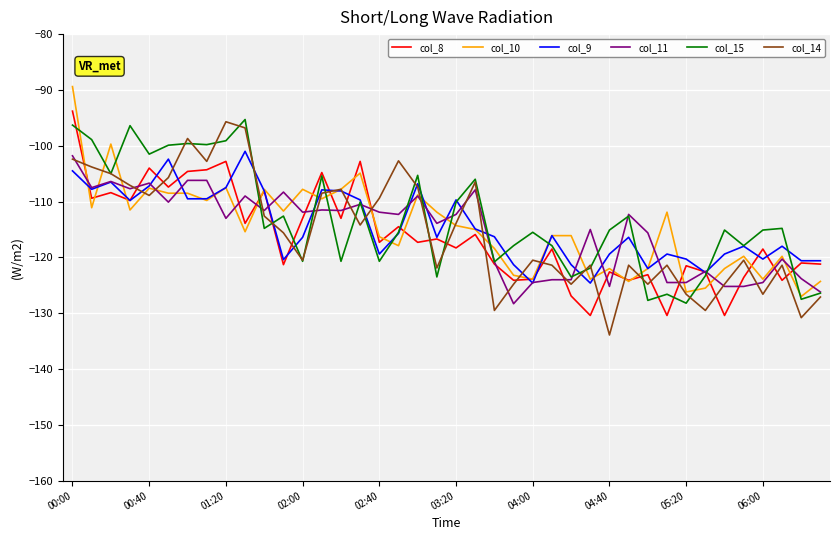

What is the maximum value for col_14?

-95.7